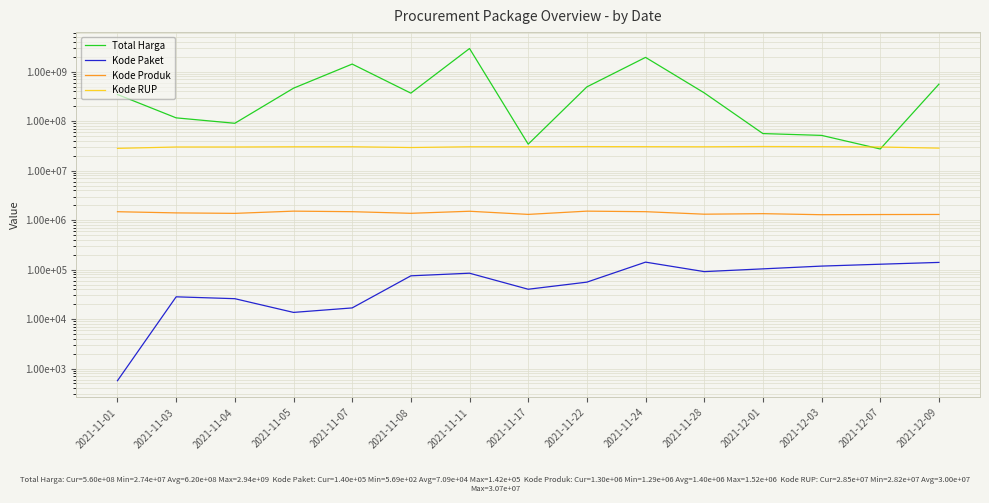

What is the sum of all Total Harga values?

9293547185